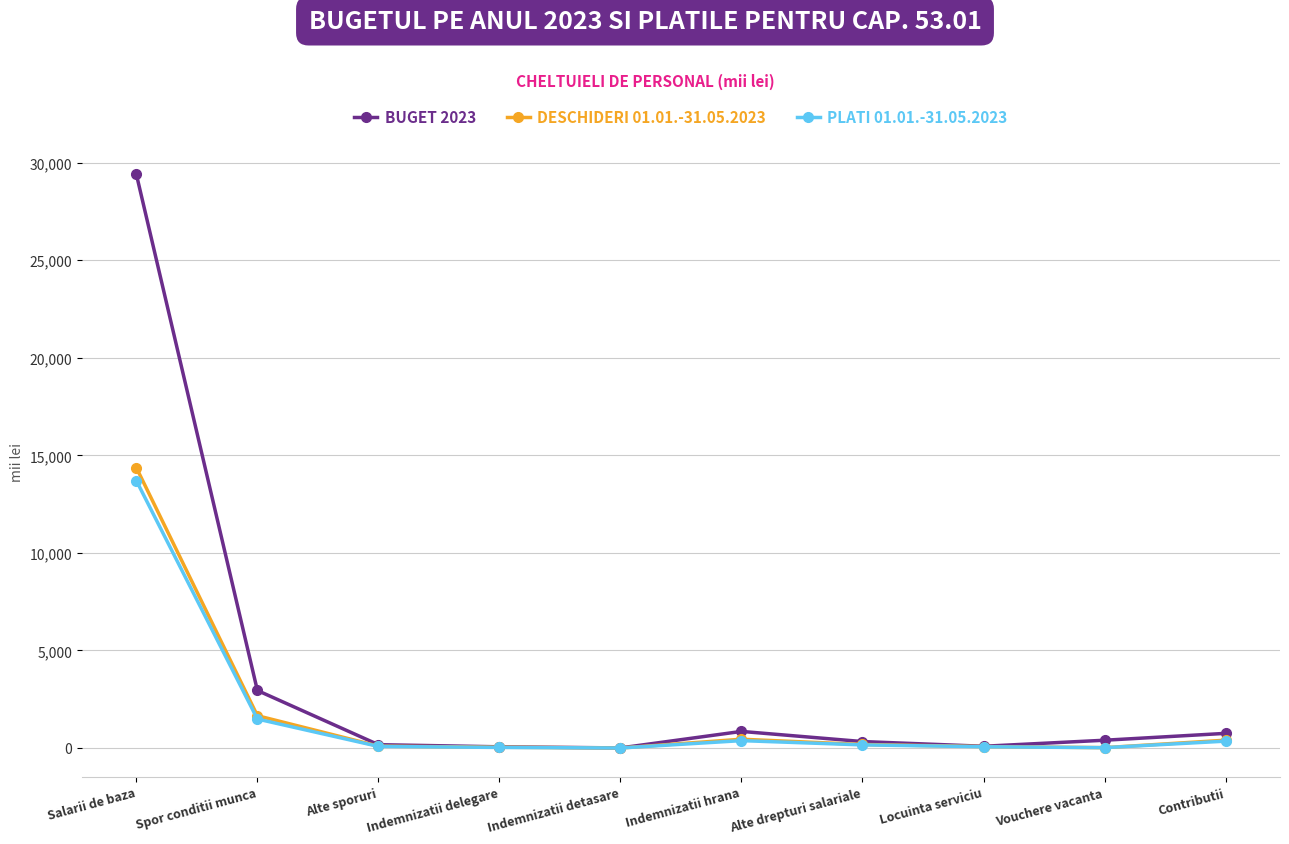

What is the spread (max minus min) of values at Locuinta serviciu?

25.1